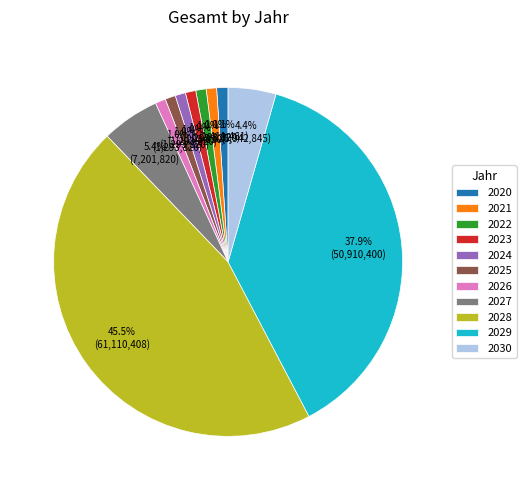

Combined, do 2026 and 2024 account for over 50%?

No